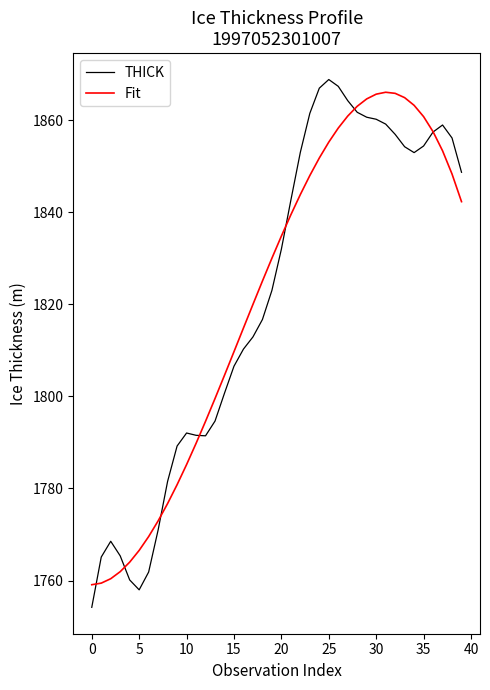

What is the minimum value shown in the chart?

1754.2